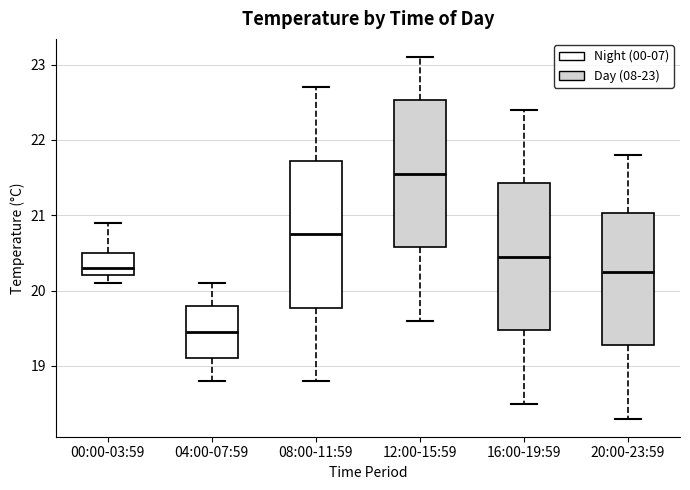

Reading left to right, read every box against the y-axis: the position of its median line, the range the box covers, and the ends of its whiskers. The values are not printed on the chart, so give them approximately, as read against the axis.

00:00-03:59: median 20.3, box 20.2 to 20.5, whiskers 20.1 to 20.9
04:00-07:59: median 19.5, box 19.1 to 19.8, whiskers 18.8 to 20.1
08:00-11:59: median 20.8, box 19.8 to 21.7, whiskers 18.8 to 22.7
12:00-15:59: median 21.6, box 20.6 to 22.5, whiskers 19.6 to 23.1
16:00-19:59: median 20.5, box 19.5 to 21.4, whiskers 18.5 to 22.4
20:00-23:59: median 20.3, box 19.3 to 21.0, whiskers 18.3 to 21.8